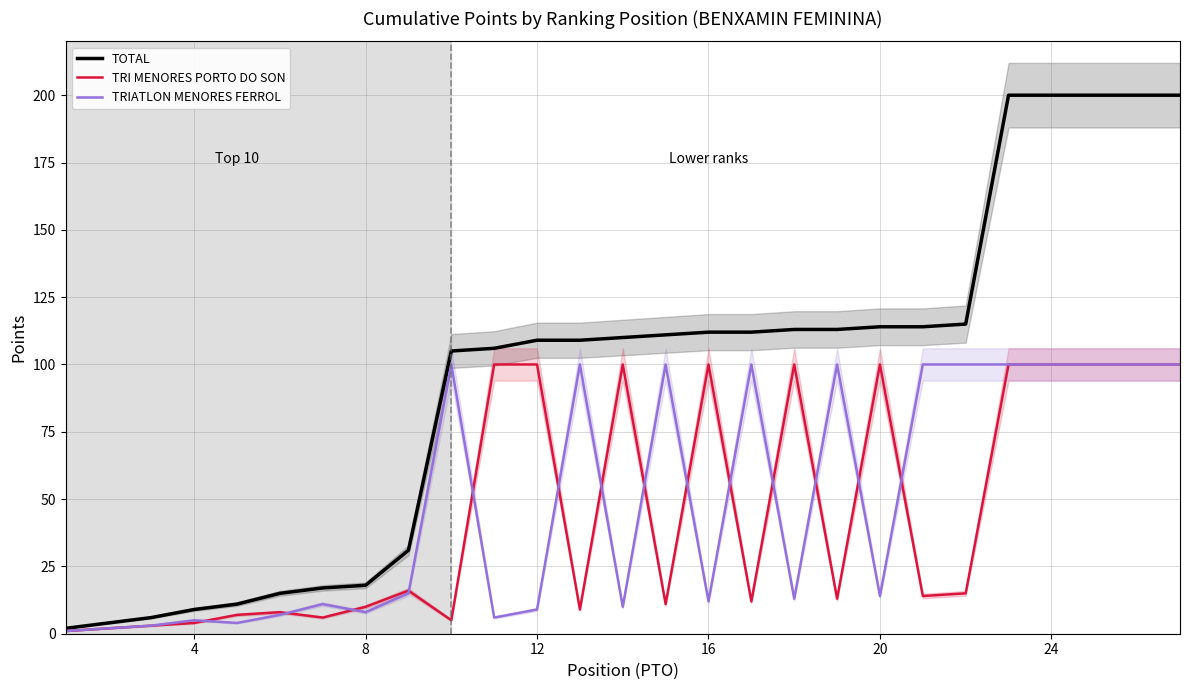

What is the maximum value for TOTAL?

200